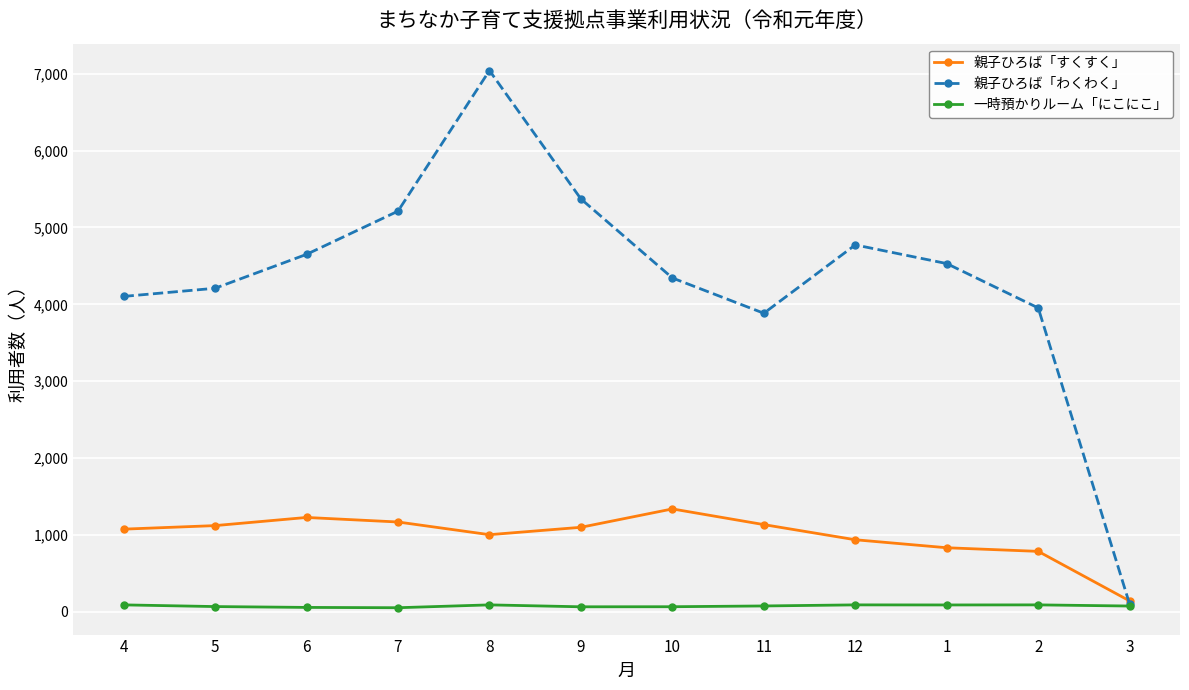

True or false: 親子ひろば「わくわく」 has more than 2 points higher than both neighbors.

False